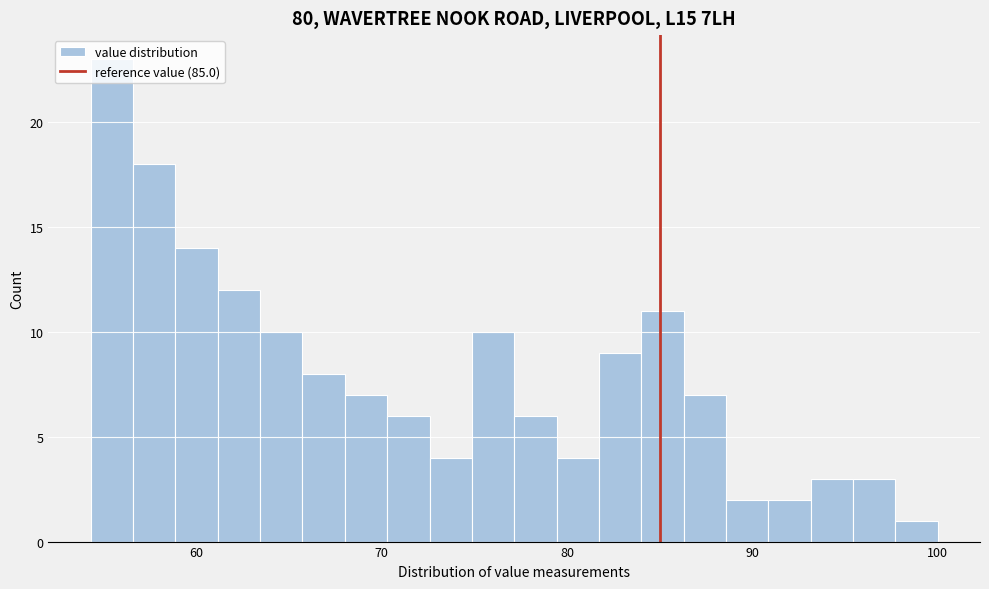

Around what value on the x-axis is the tallest bar? Give the approximate position of its centre, as read against the axis.

55